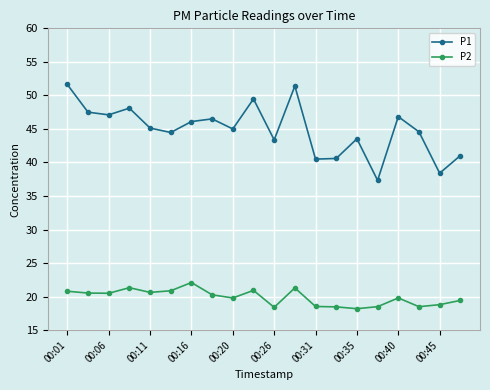

What is the value of the P2 point at the 12th from the left?

21.3